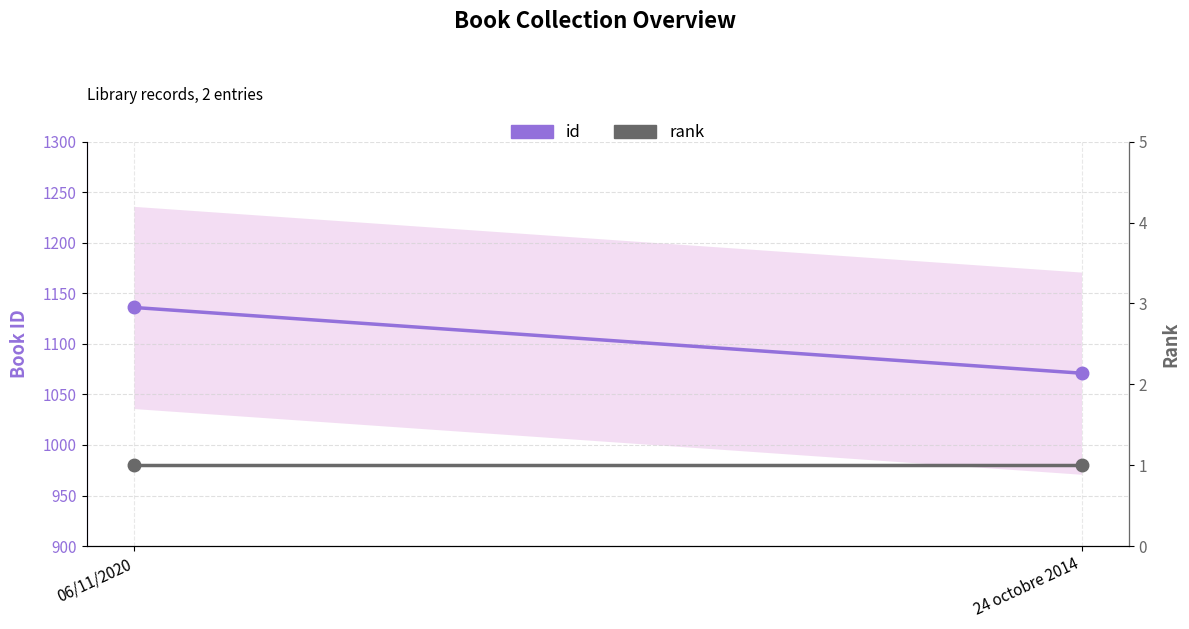

How many values in the id series are below 1136?

1